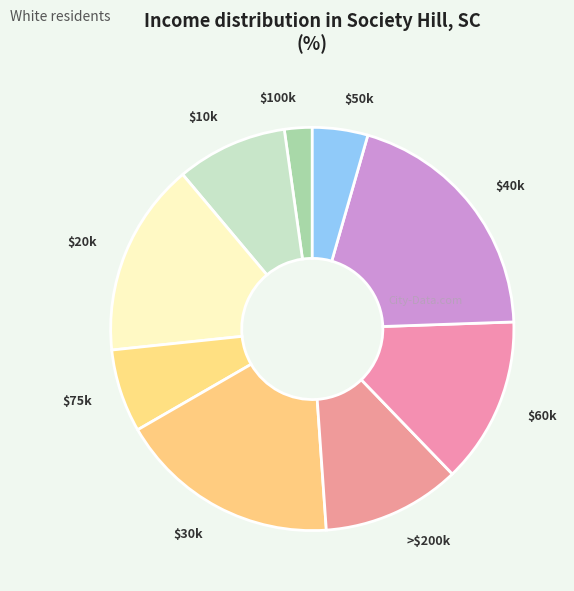

Is there a majority slice in this chart?

No